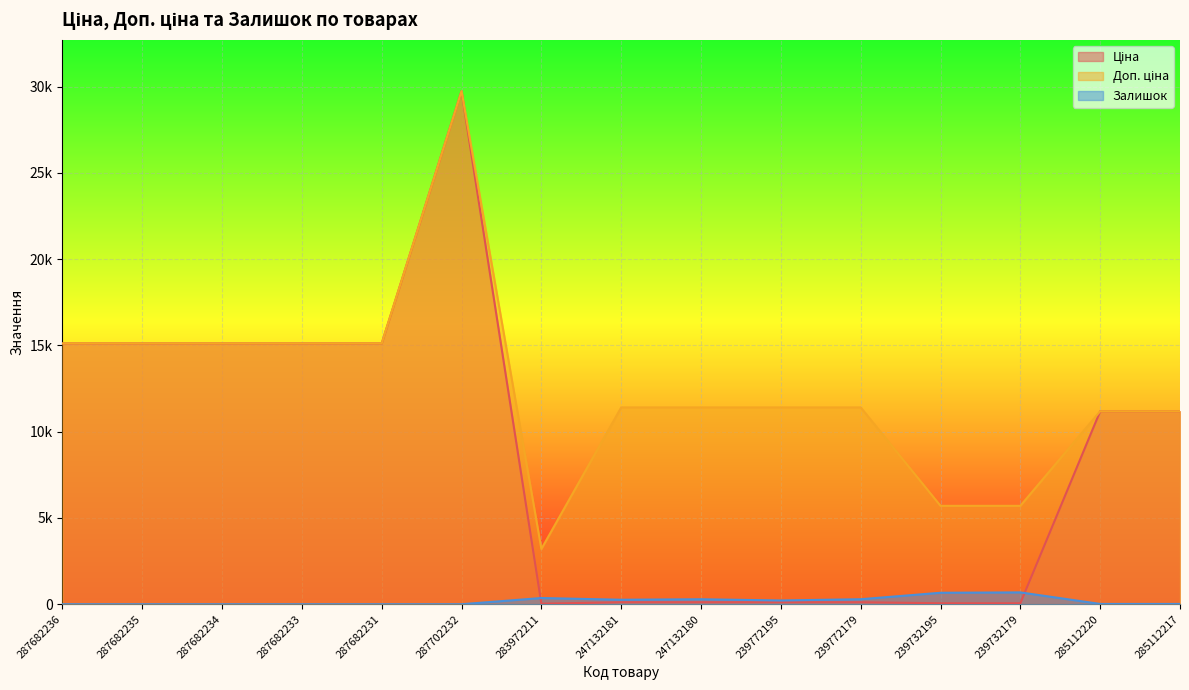

Which series changed the most between 247132180 and 239772179?

Залишок